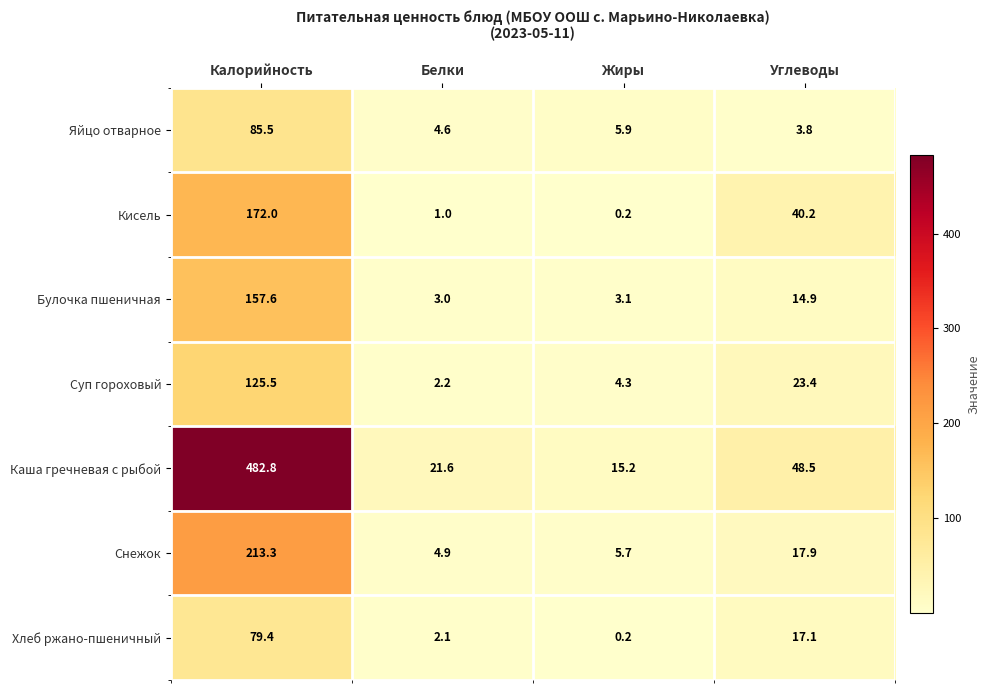

At which label does Хлеб ржано-пшеничный first exceed 17?

Калорийность